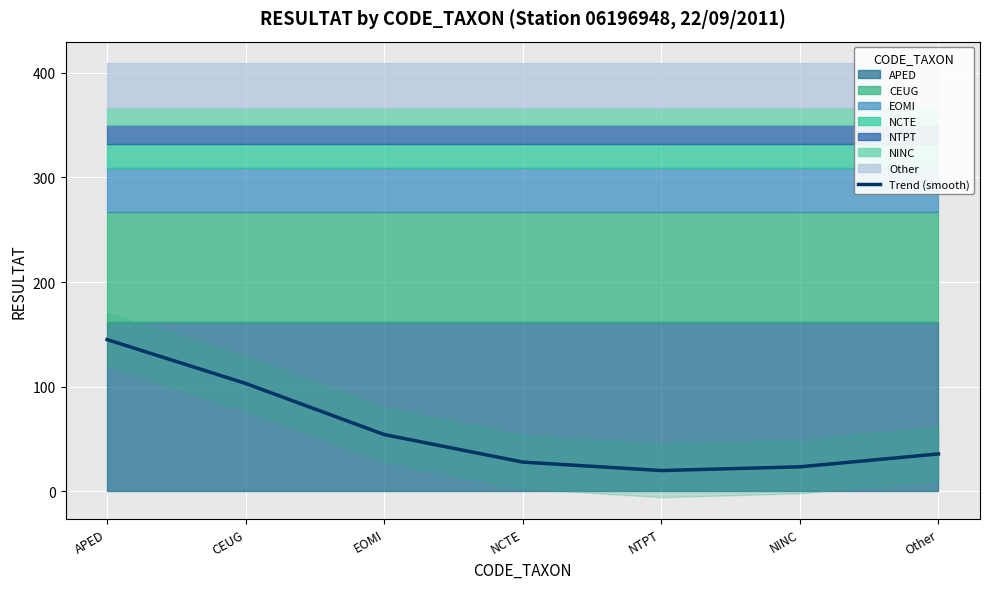

What is the ratio of the value at NCTE to the value at NTPT?

1.4